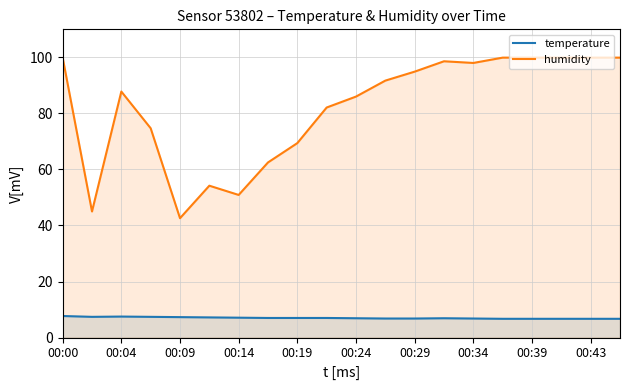

True or false: humidity has a value of 168.8 at 00:34.

False